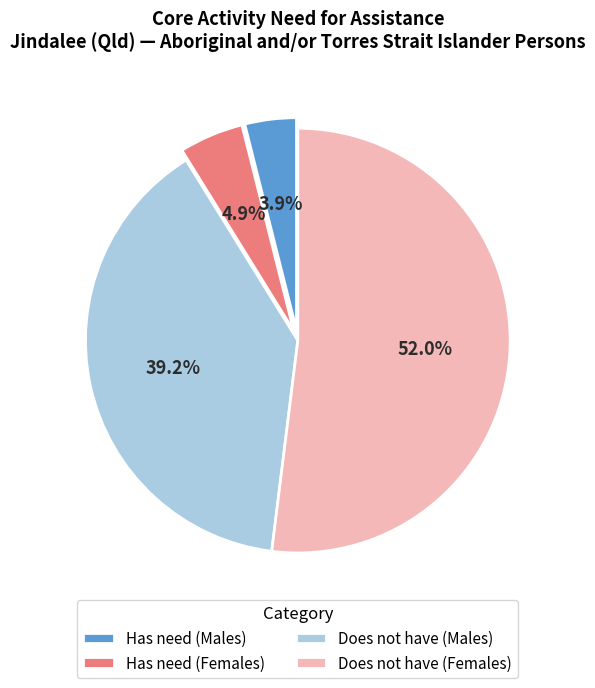

How many slices are in this pie chart?

4